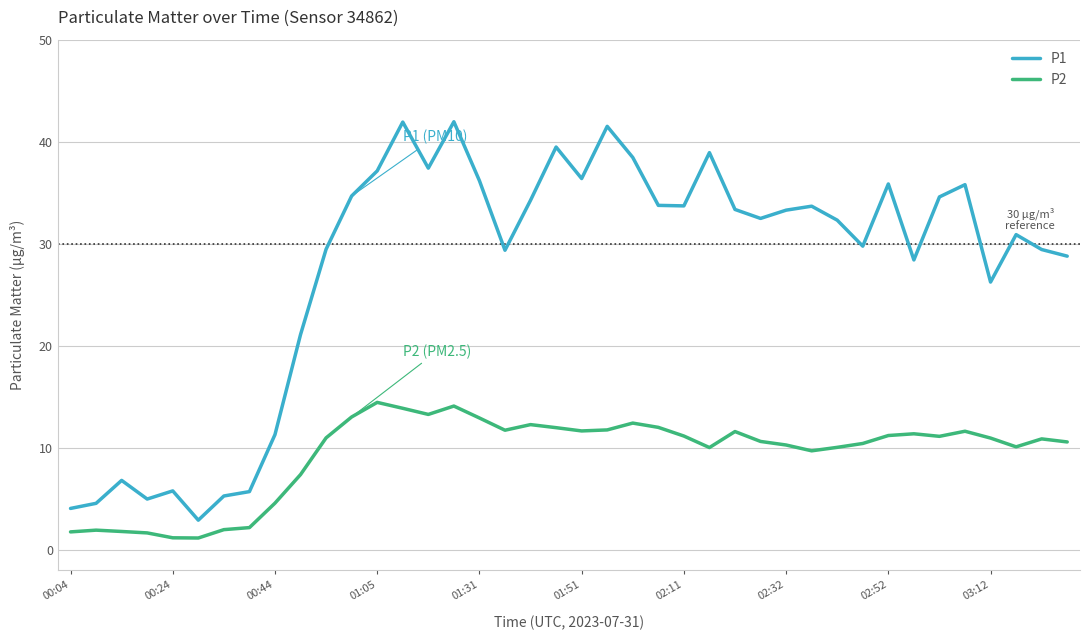

Rank the series by their average value, from lowest to highest.

P2, P1